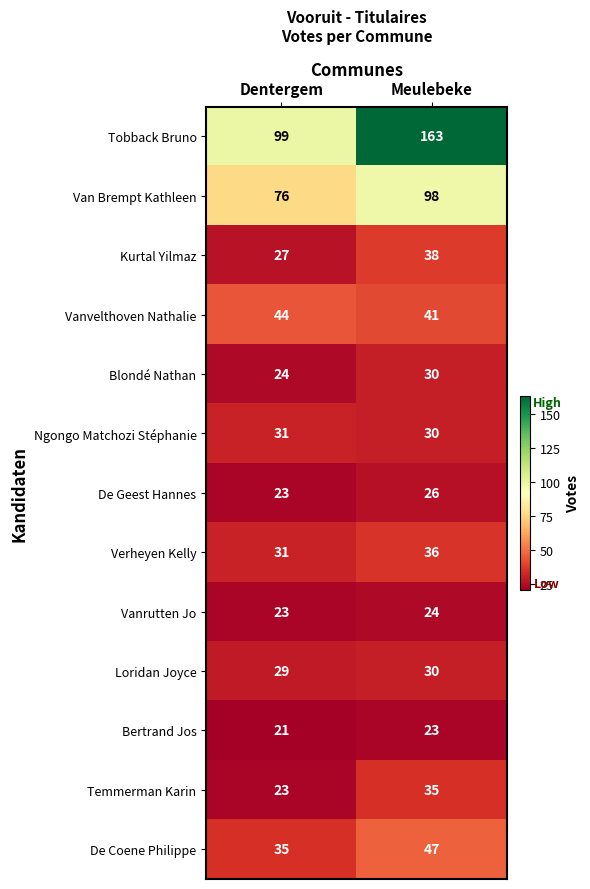

What is the spread (max minus min) of values at Meulebeke?

140